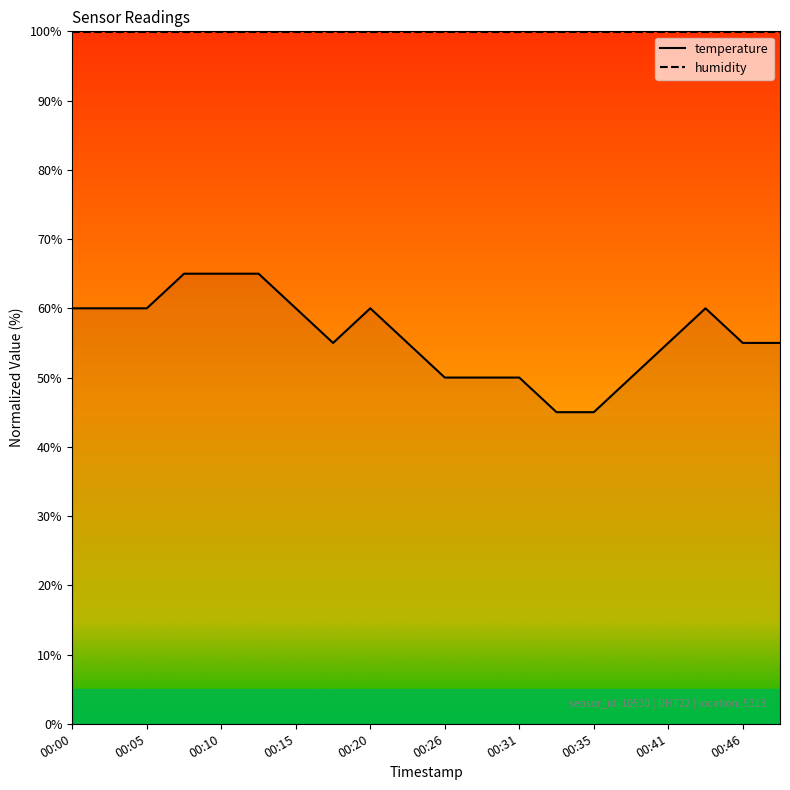

Rank the categories by value from lowest to highest.

00:33, 00:35, 00:26, 00:28, 00:31, 00:38, 00:17, 00:23, 00:41, 00:46, 00:48, 00:00, 00:03, 00:05, 00:15, 00:20, 00:43, 00:07, 00:10, 00:12